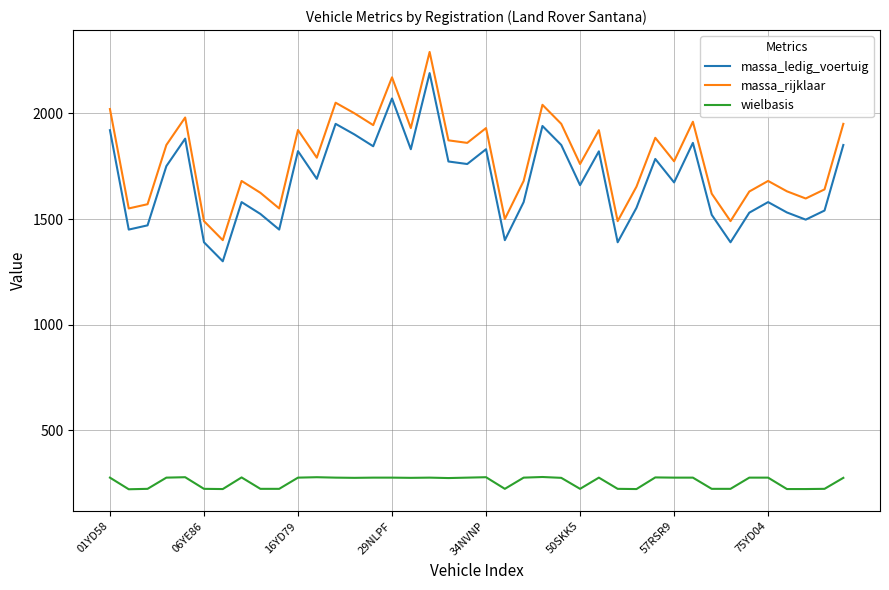

What is the difference between the maximum and minimum values in the massa_rijklaar series?

890